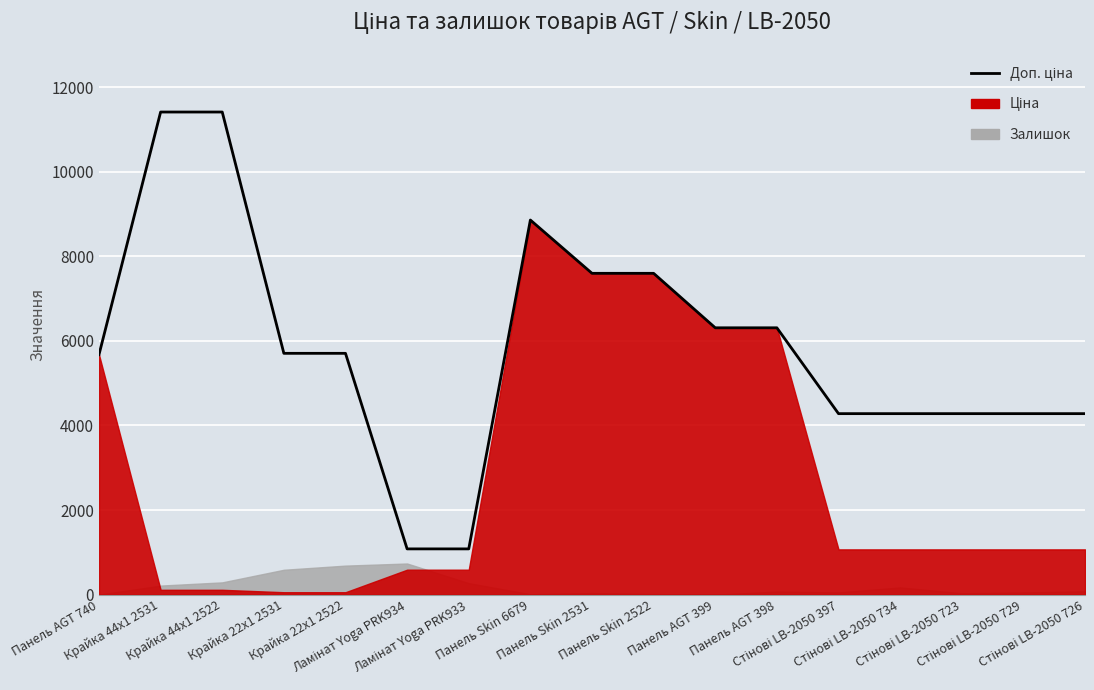

Count the number of categories in the chart.

17